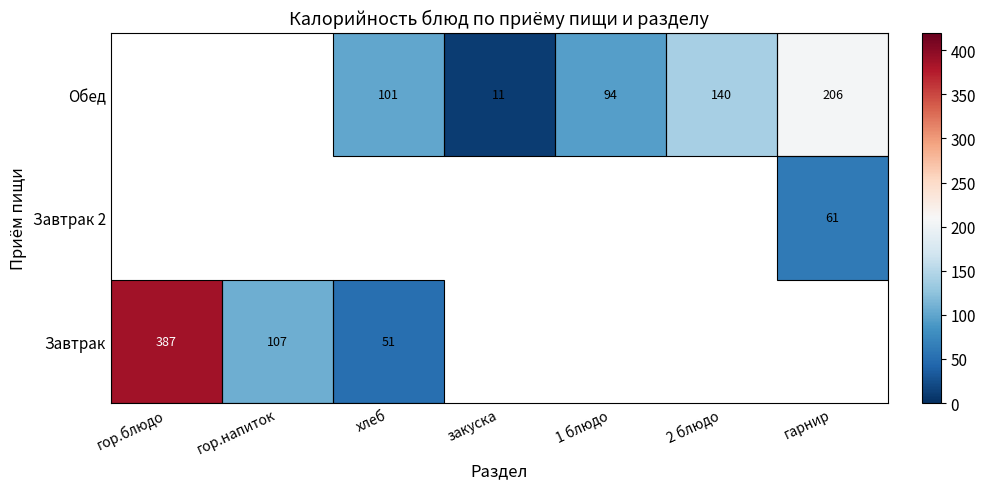

True or false: Обед has a value of 94 at 1 блюдо.

True